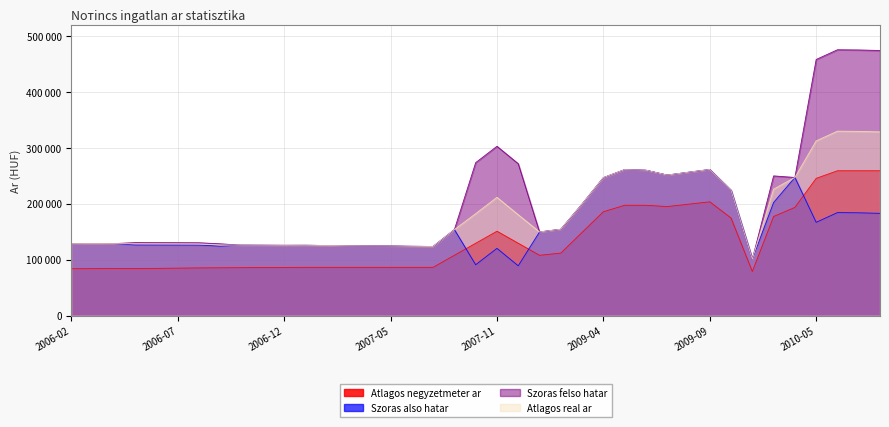

What is the difference between the highest and lowest values at 2009-09?

57793